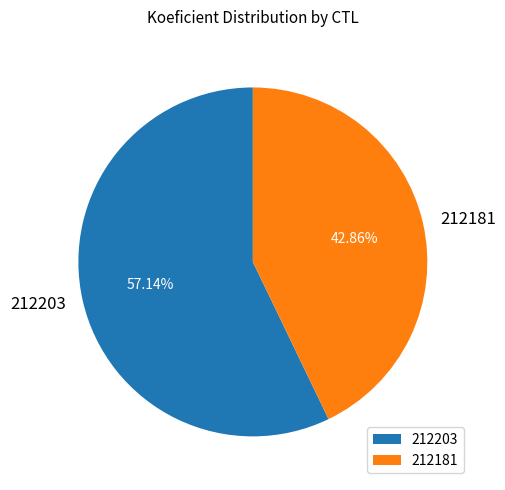

Which has a higher value, 212203 or 212181?

212203